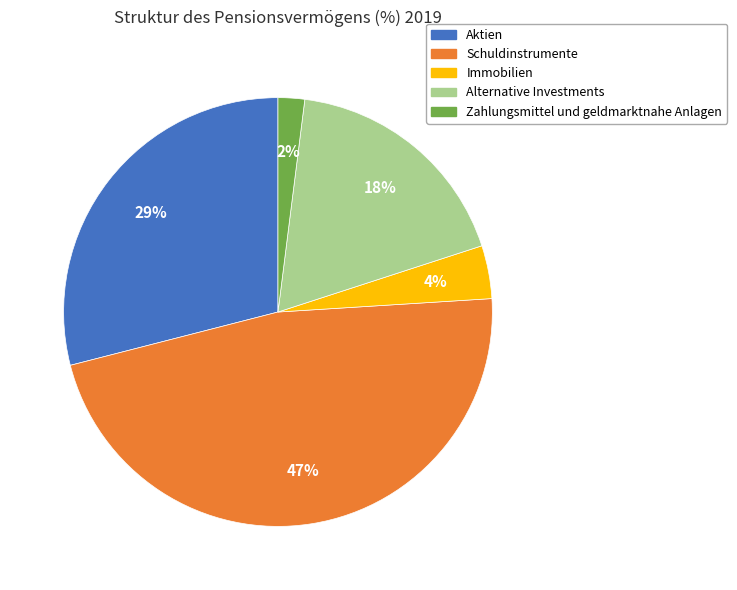

The Alternative Investments slice represents 18% of the pie. True or false?

True